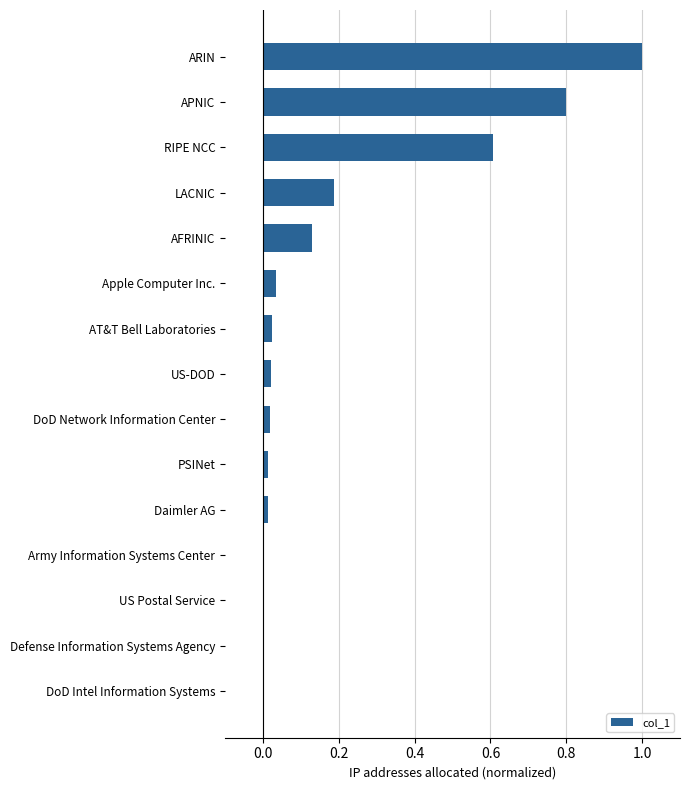

What is the sum of all values?

2.8